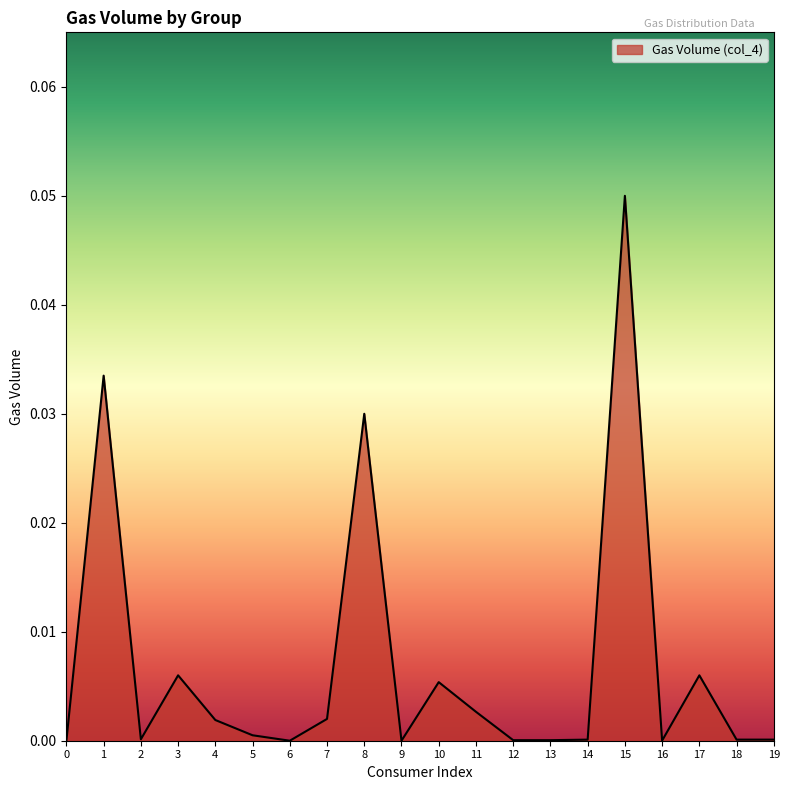

Which label corresponds to the largest value in the chart?

15